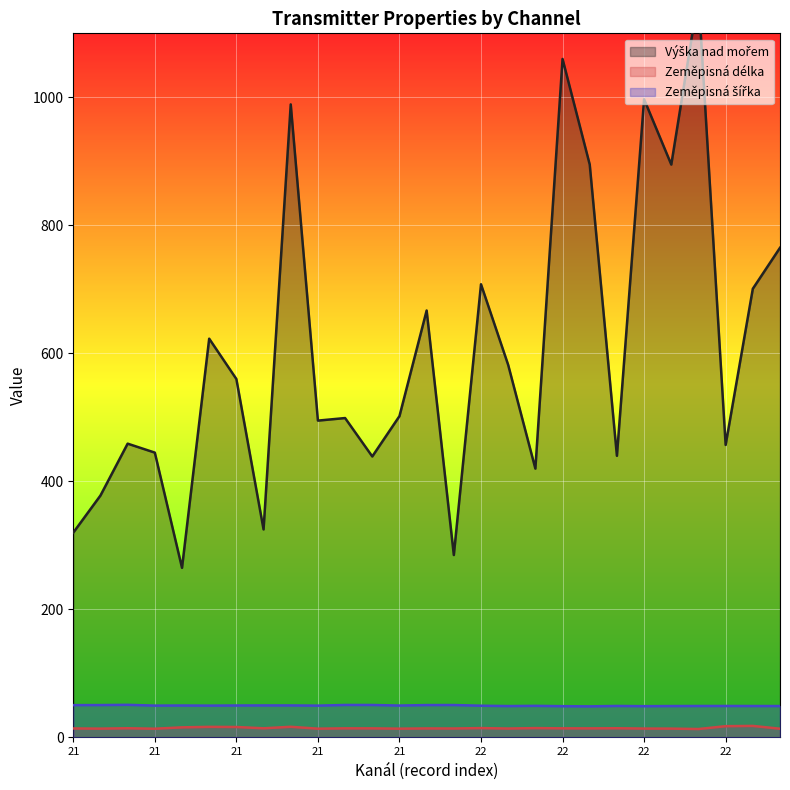

At which category is the sum across all series the highest?

22